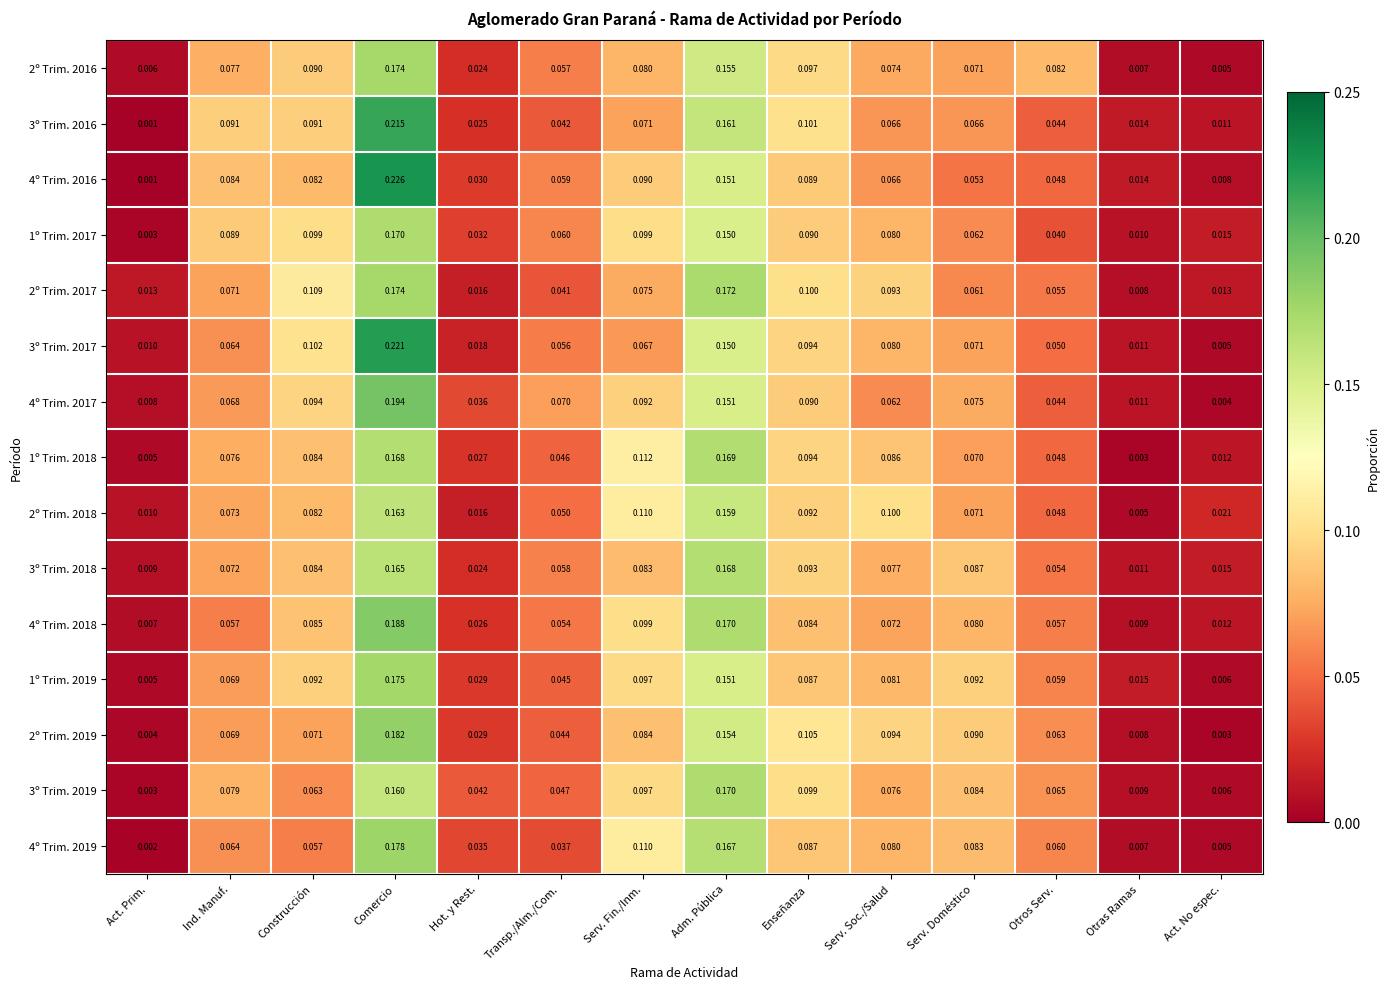

At which category is the sum across all series the highest?

Comercio